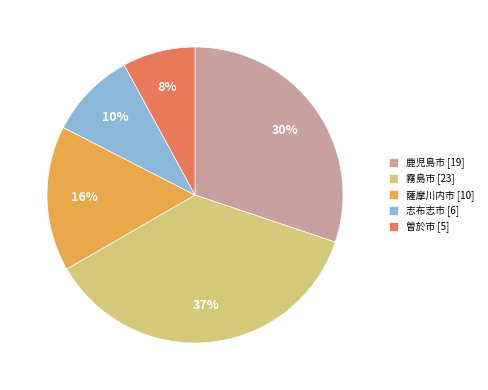

True or false: 曽於市 accounts for 1% of the total.

False